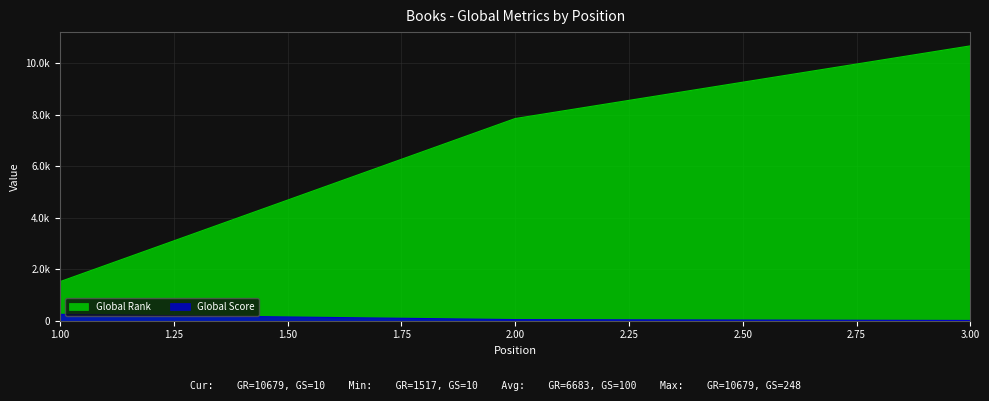

Reading right to left, transcribe all the data shown in this chart.

Global Rank: 3=10679	2=7855	1=1517
Global Score: 3=10	2=44	1=248